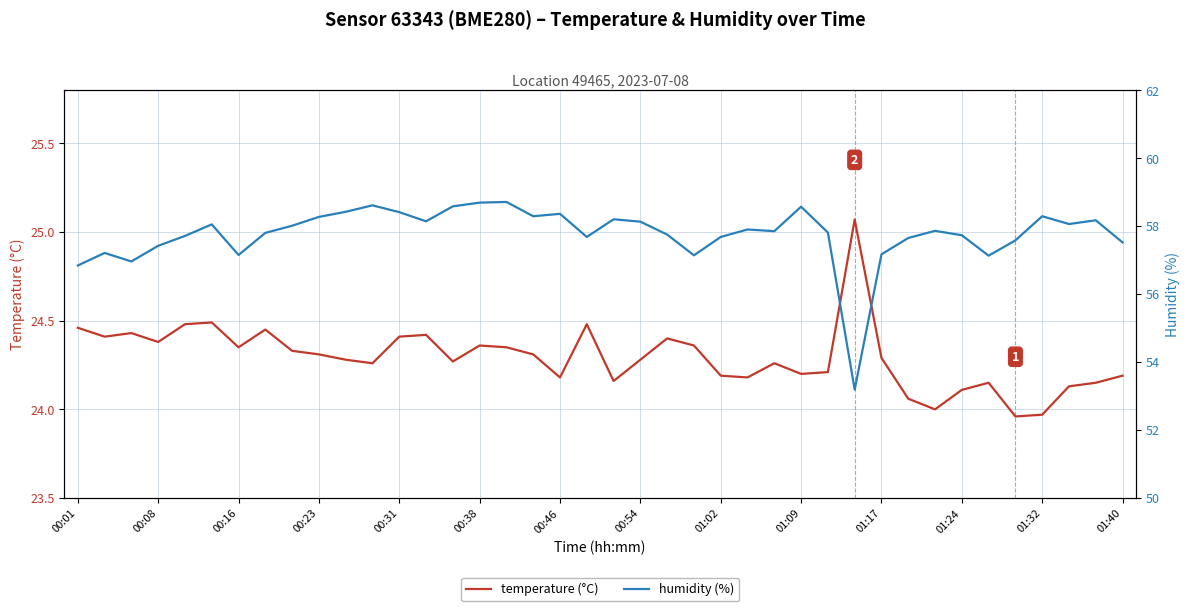

Is it true that temperature (°C) equals 9.3 at 01:24?

False